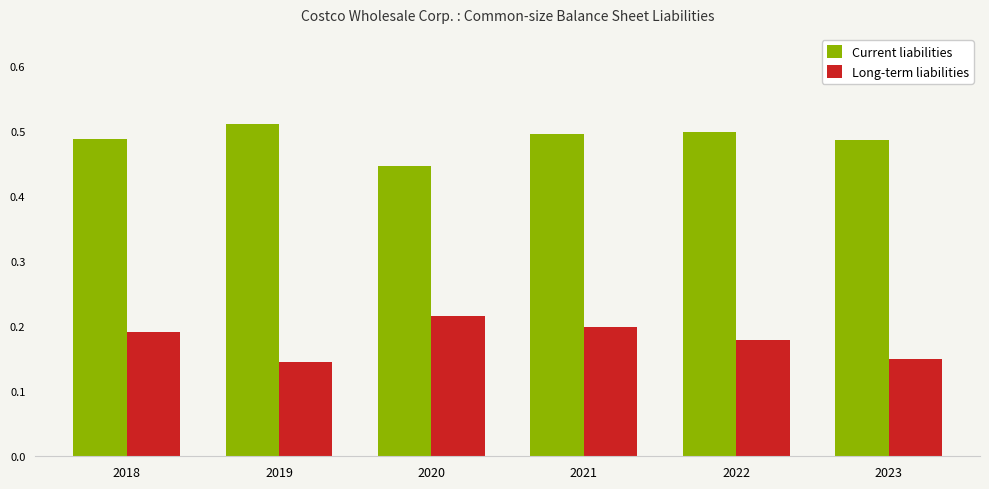

Which category has the lowest value across all series?

2019